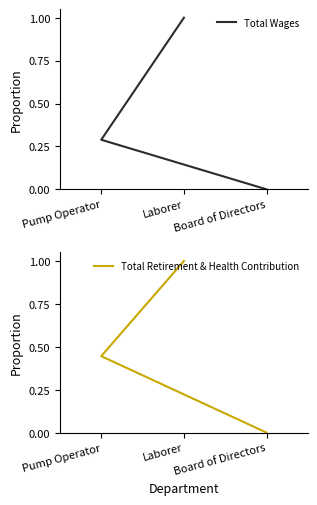

Reading left to right, what are all the values shown in this chart?

Total Wages: Laborer=1.0	Pump Operator=0.3	Board of Directors=0.0
Total Retirement & Health Contribution: Laborer=1.0	Pump Operator=0.4	Board of Directors=0.0